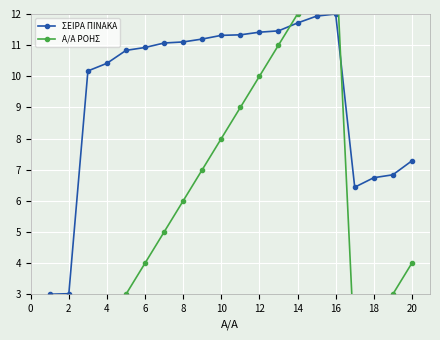

In ΣΕΙΡΑ ΠΙΝΑΚΑ, how many points are lower than both neighbors (excluding endpoints)?

1